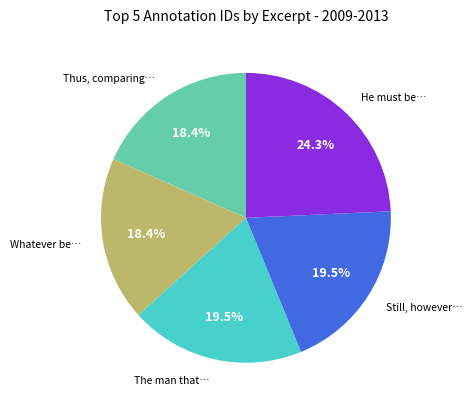

Is there a majority slice in this chart?

No